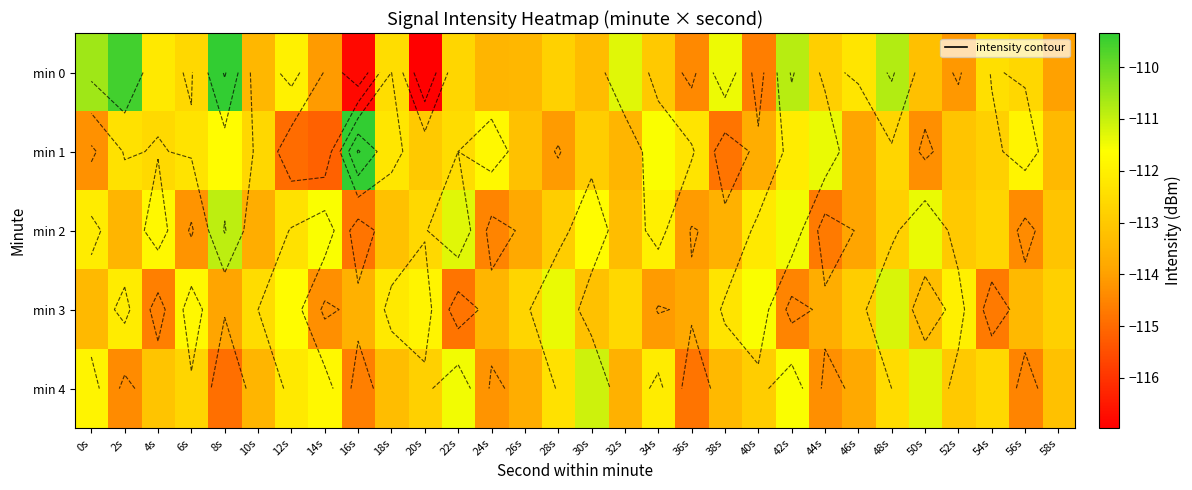

List the labels in order of min 2 value, largest first.

8s, 22s, 50s, 42s, 14s, 30s, 4s, 34s, 0s, 40s, 12s, 20s, 54s, 48s, 28s, 52s, 58s, 18s, 32s, 2s, 38s, 10s, 26s, 46s, 36s, 6s, 56s, 24s, 44s, 16s